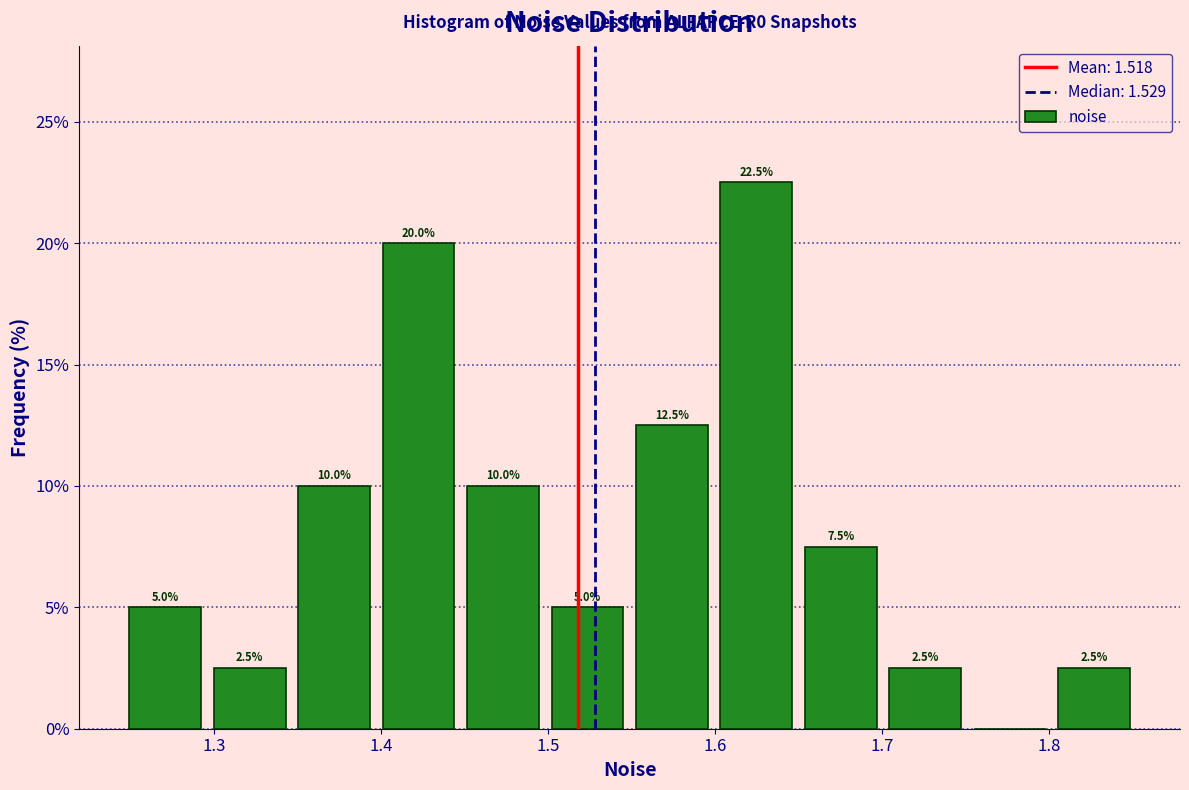

Which range on the x-axis has the tallest bar?

1.60 to 1.65